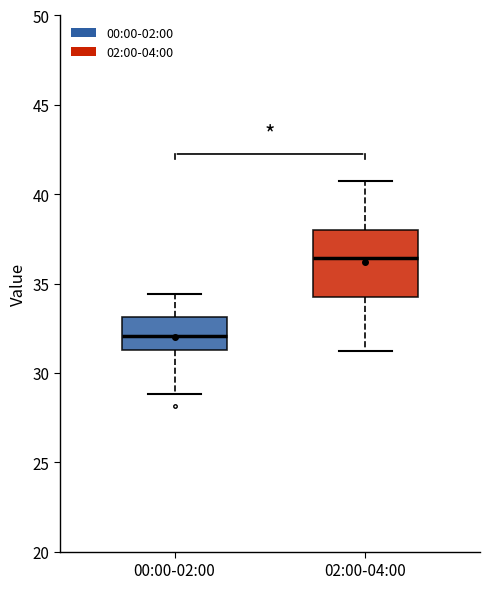

Reading left to right, read every box against the y-axis: the position of its median line, the range the box covers, and the ends of its whiskers. The values are not printed on the chart, so give them approximately, as read against the axis.

00:00-02:00: median 32.0, box 31.5 to 33.0, whiskers 29.0 to 34.5
02:00-04:00: median 36.5, box 34.5 to 38.0, whiskers 31.0 to 41.0